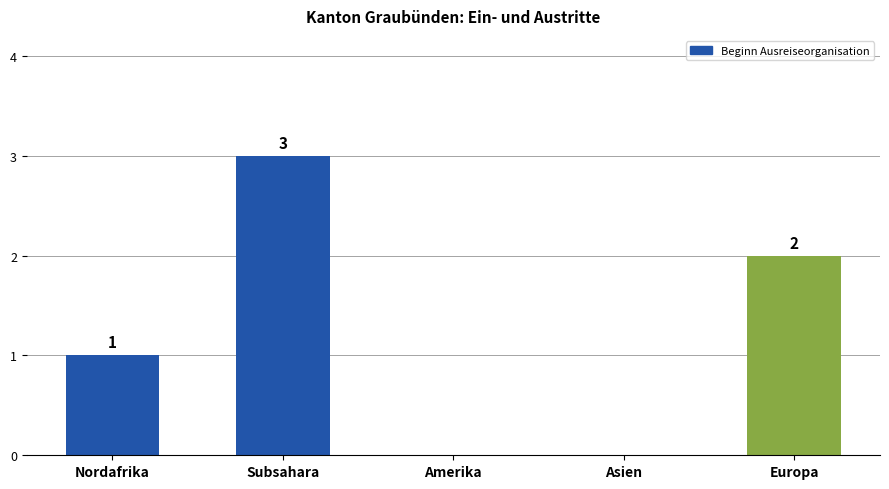

What is the sum of the values at Europa and Nordafrika?

3